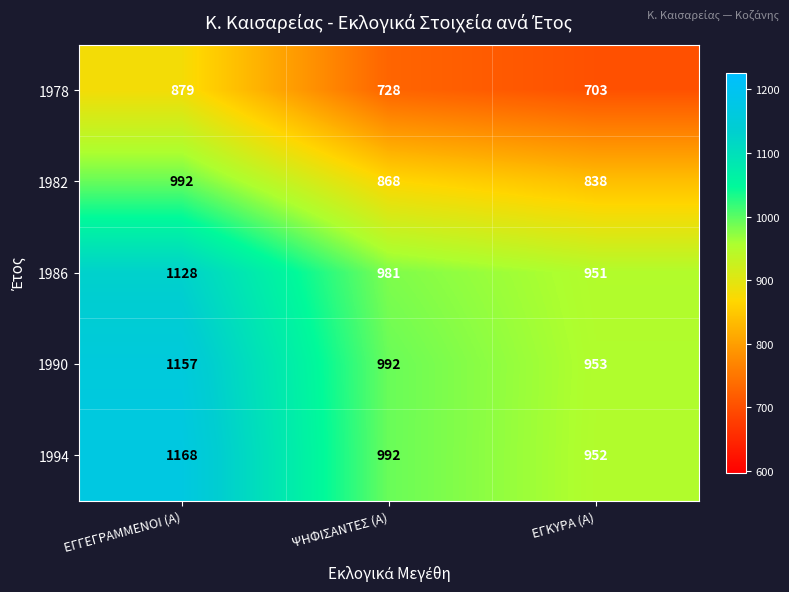

Rank the series at ΕΓΚΥΡΑ (Α) from lowest to highest value.

1978, 1982, 1986, 1994, 1990